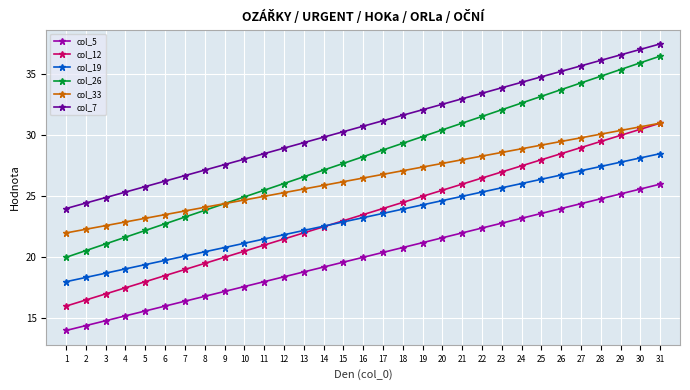

What is the value of the col_19 point at the 26th from the left?

26.8